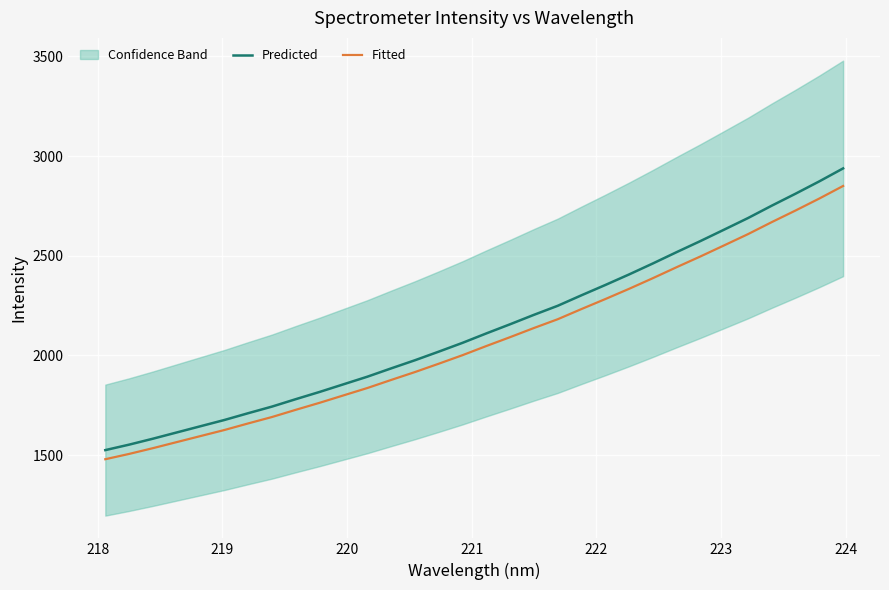

What is the minimum value for Predicted?

1524.7